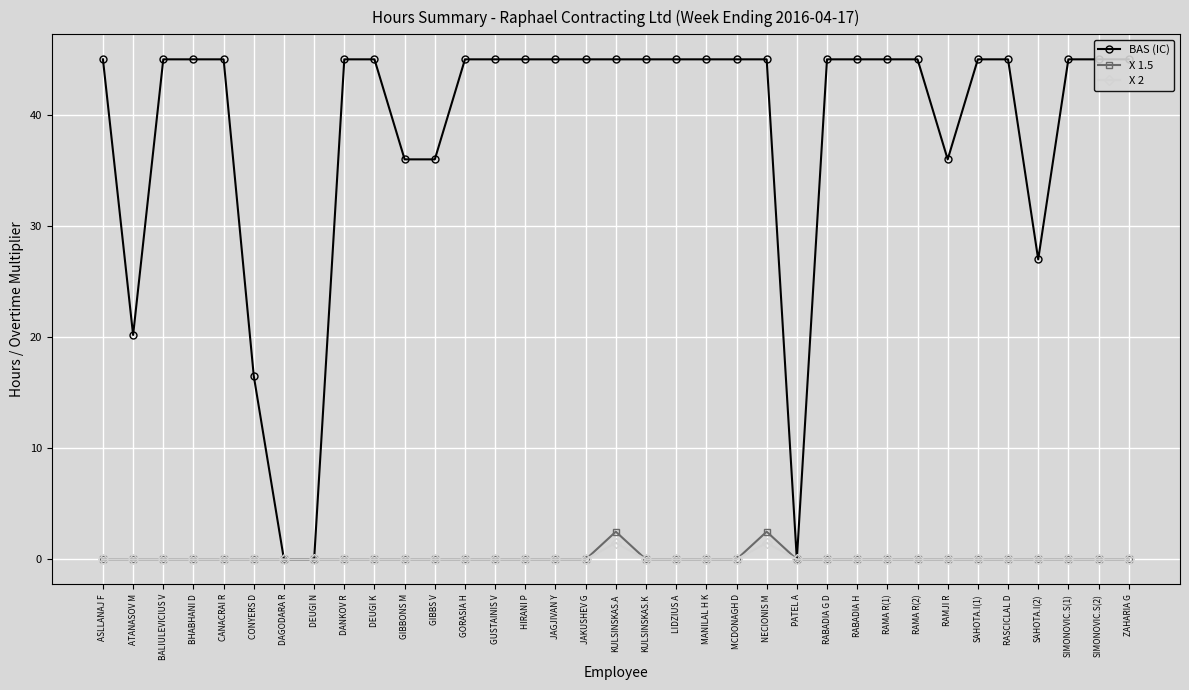

True or false: X 2 has a value of 0.0 at RAMA R(2).

True